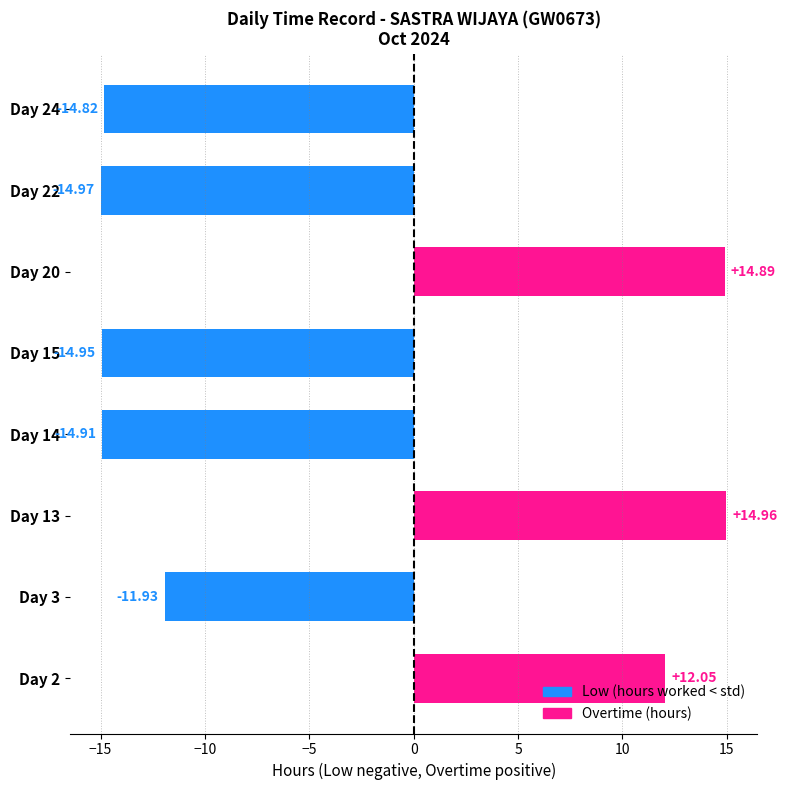

What is the average value?

-3.7